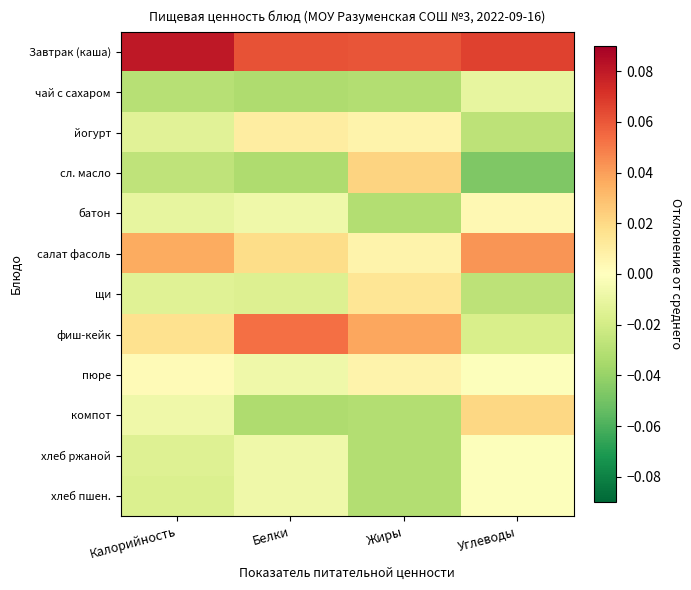

What is the greatest value displayed?

0.1